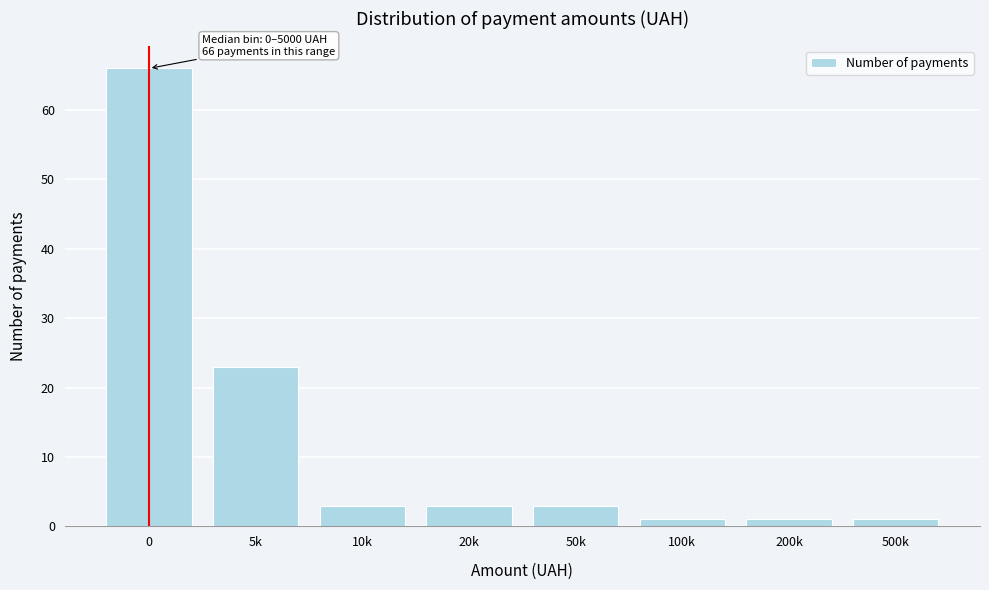

Reading left to right, extract all data points from this chart.

0=66	5k=23	10k=3	20k=3	50k=3	100k=1	200k=1	500k=1